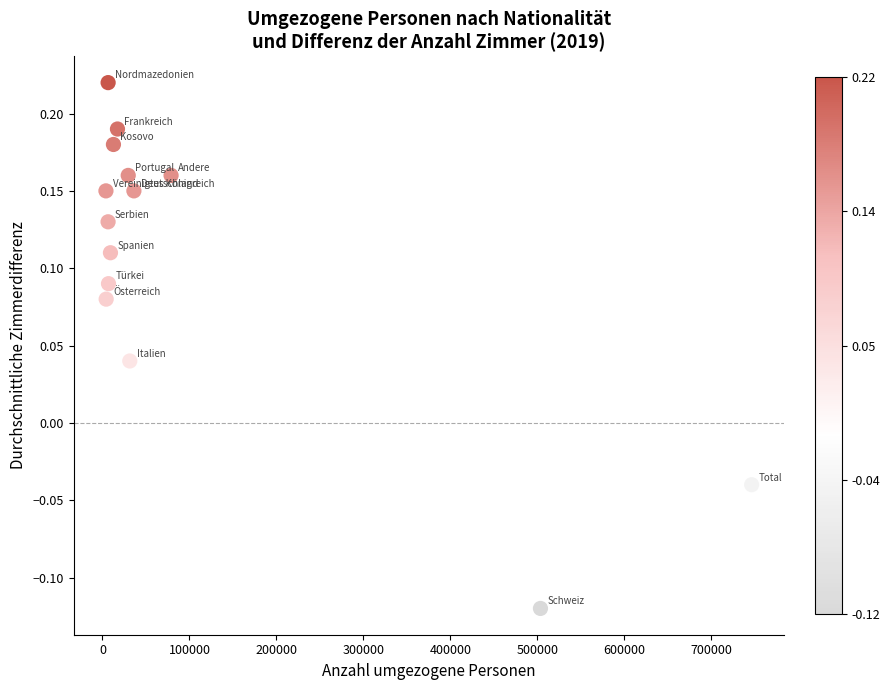

What is the range of X values (max minus min)?

742298.0